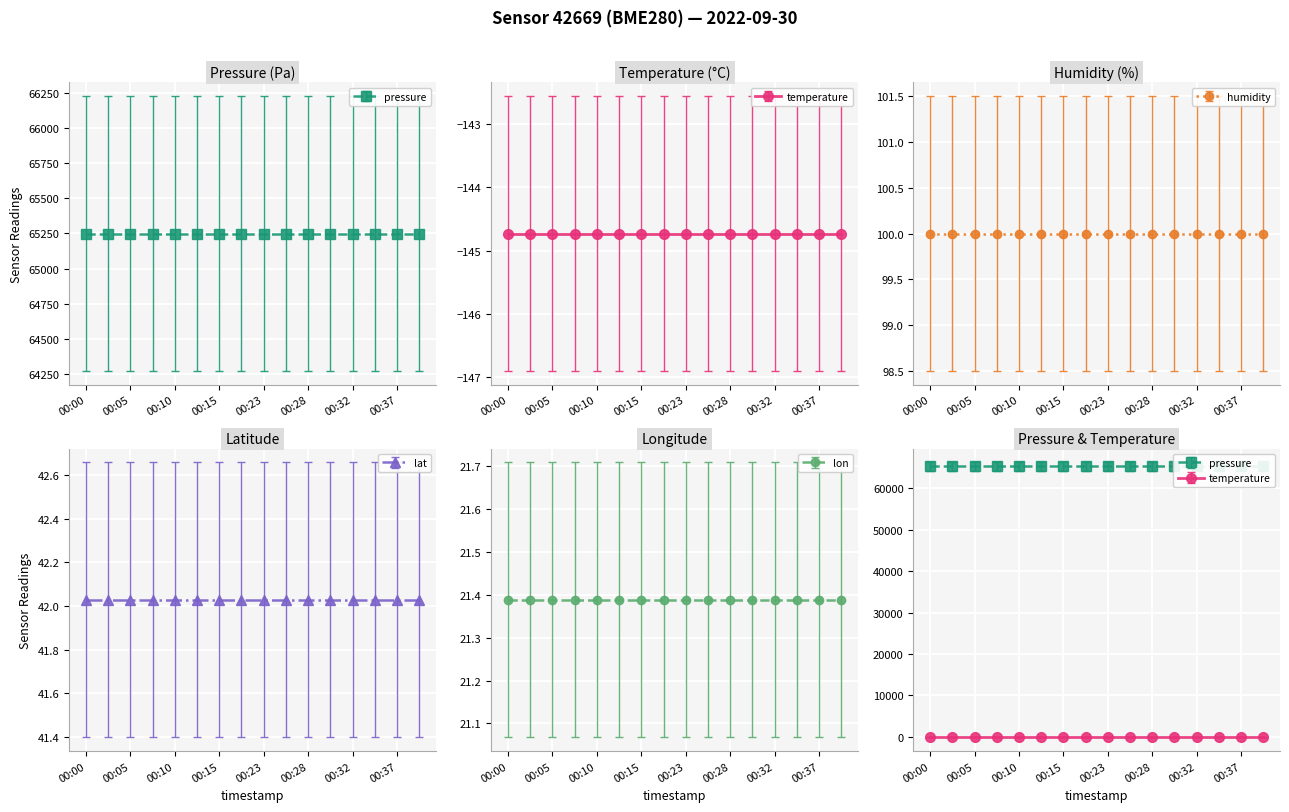

How many data points does each series have?

16